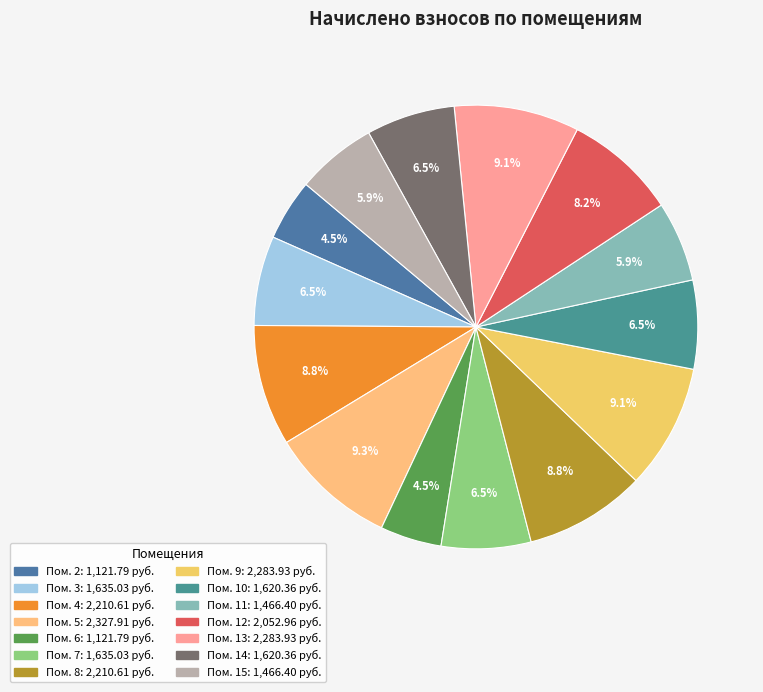

How many segments does this pie chart have?

14